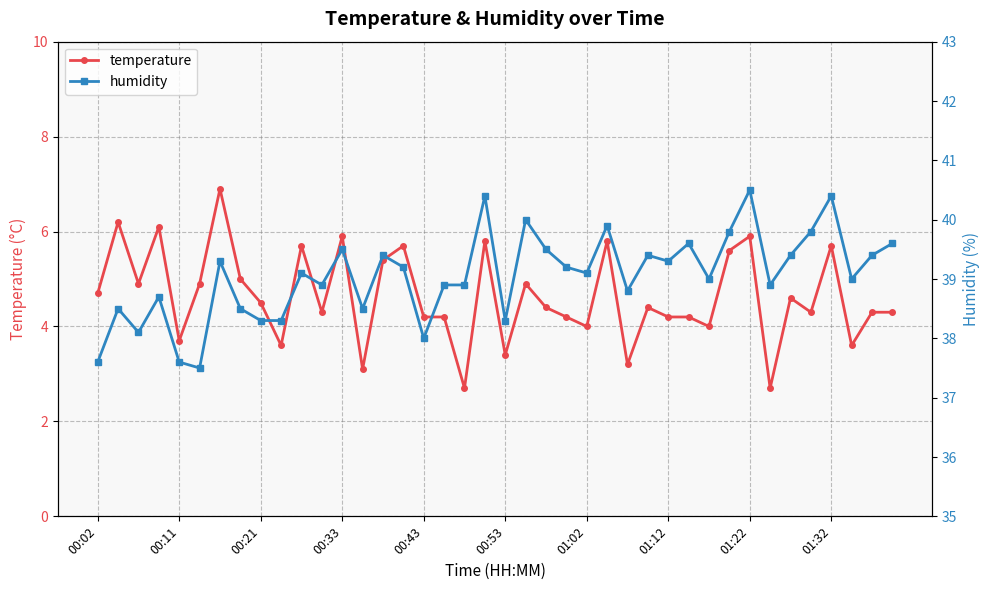

True or false: humidity and temperature cross at least once.

False